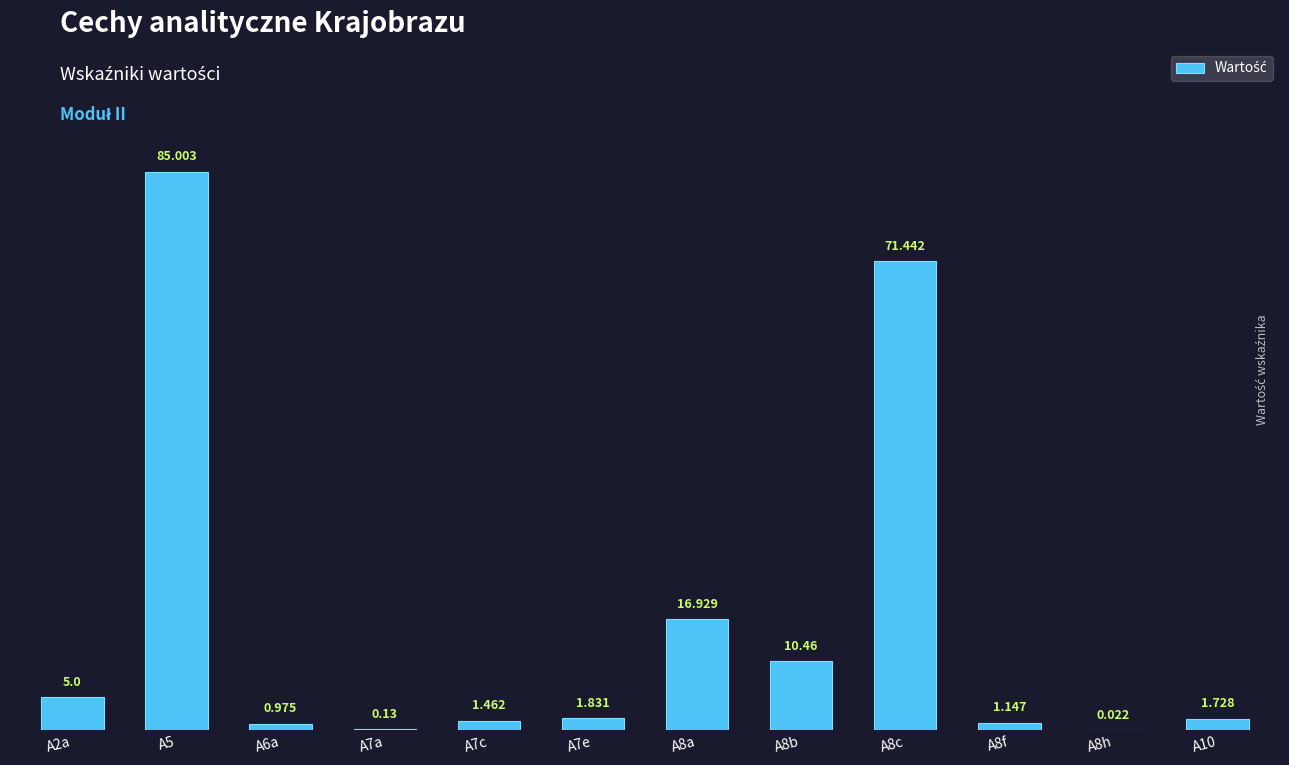

Count the number of values greater than 1.

9